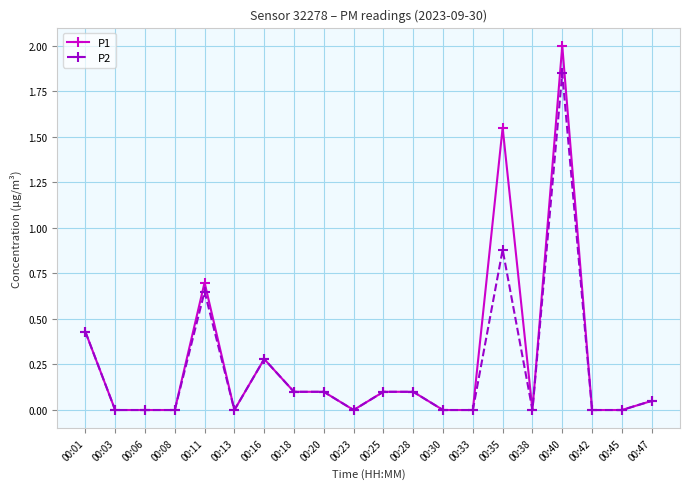

Which series has the widest spread of values?

P1